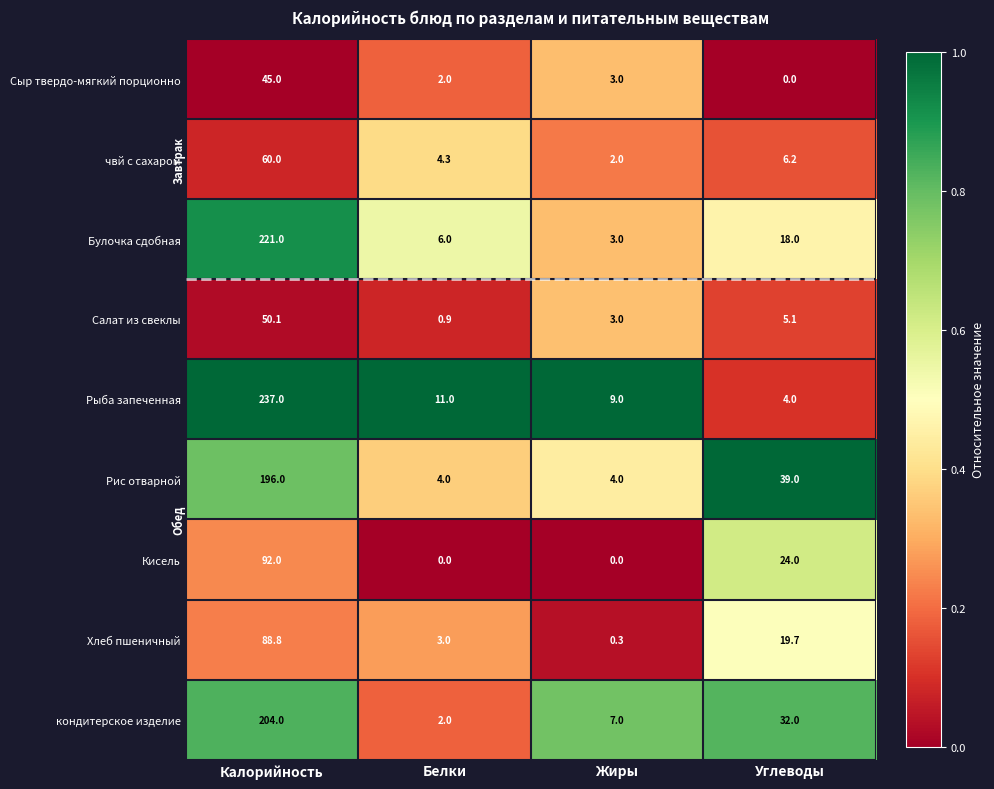

Which series has the widest spread of values?

Рыба запеченная